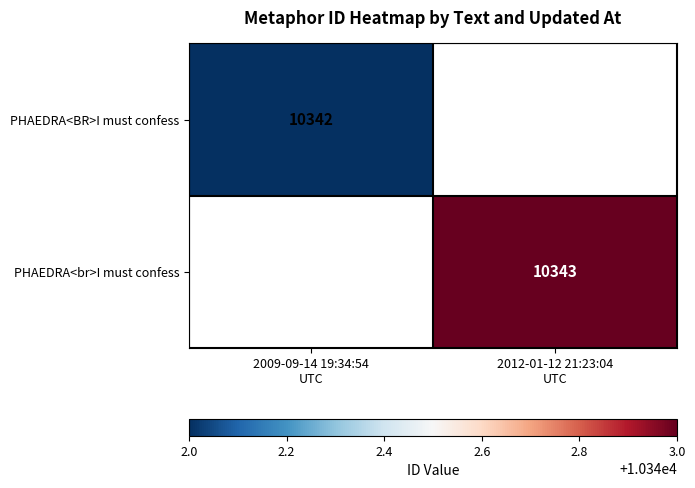

How many distinct data groups are displayed?

2